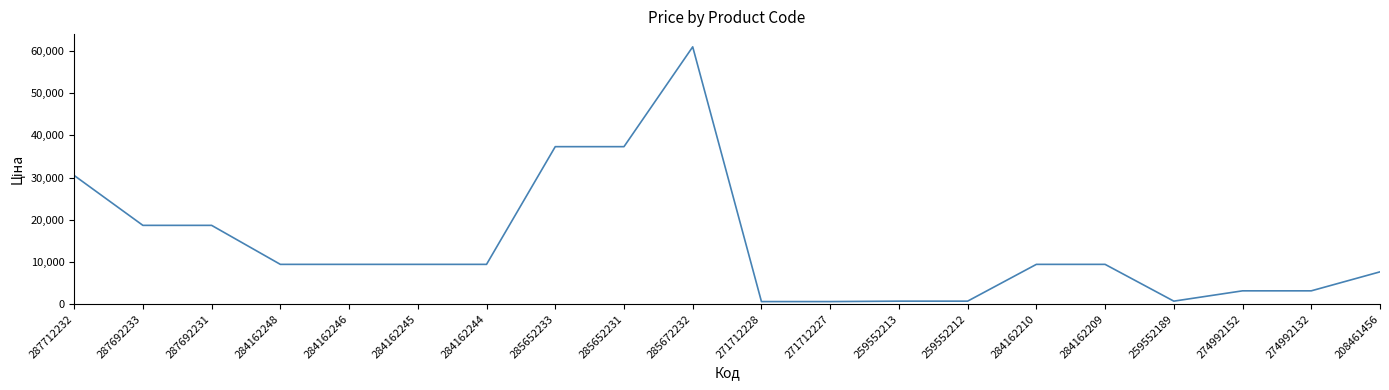

How many values are below 9416?

8